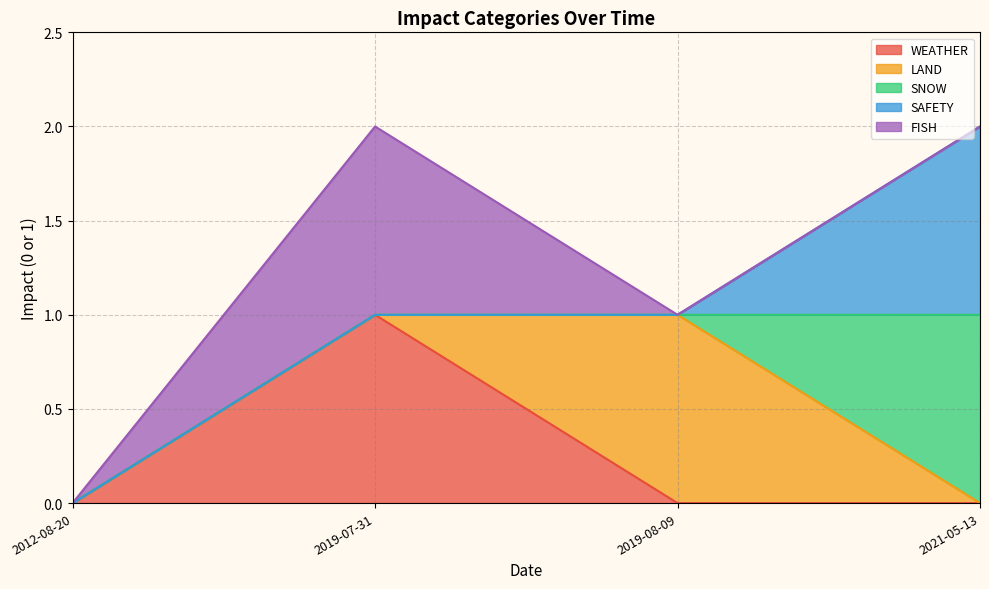

True or false: LAND has a value of 0 at 2019-07-31.

False